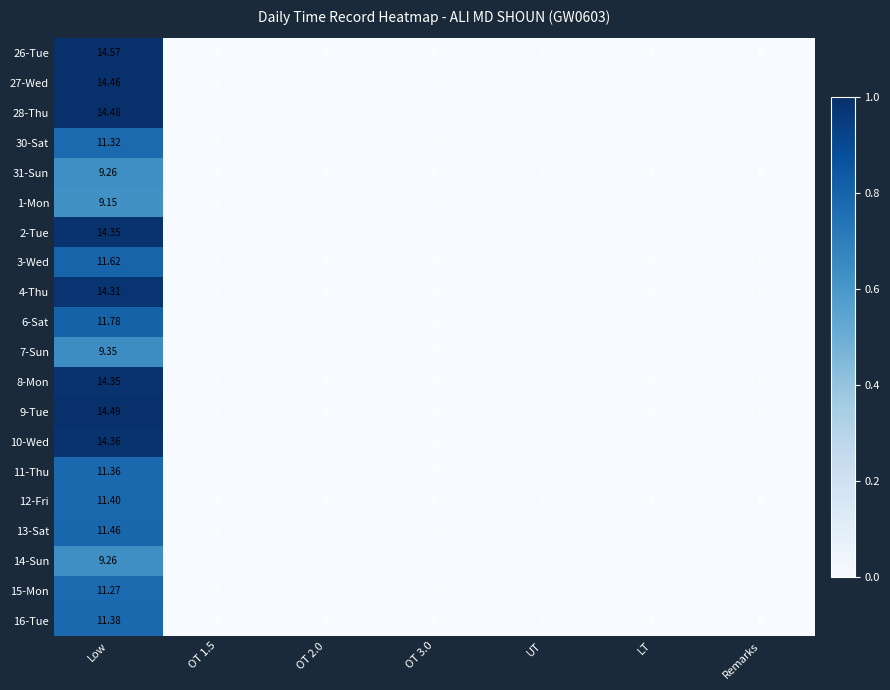

Which category has the highest value across all series?

Low